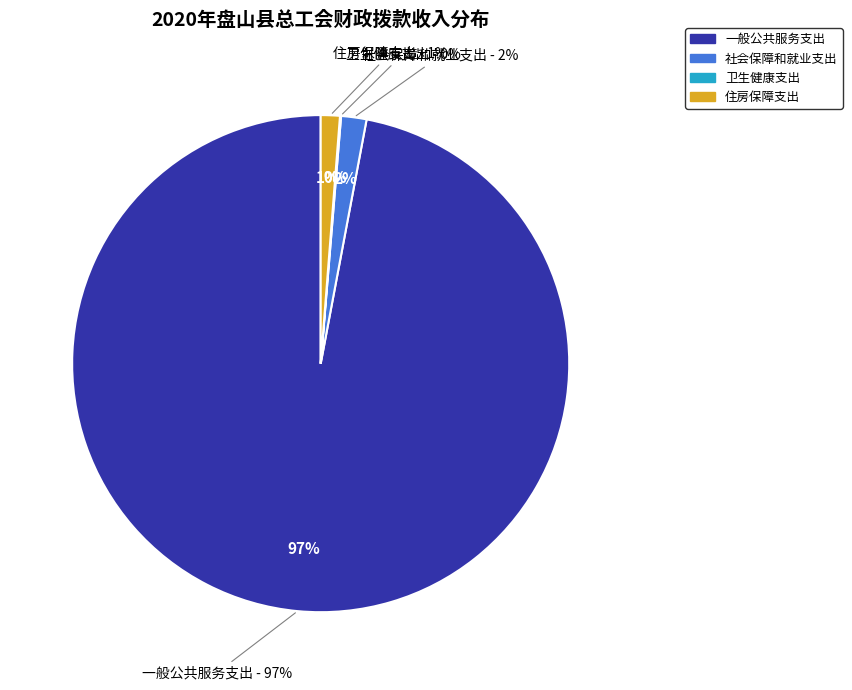

To the nearest percent, what is the combined percentage of 卫生健康支出 and 社会保障和就业支出?

2%